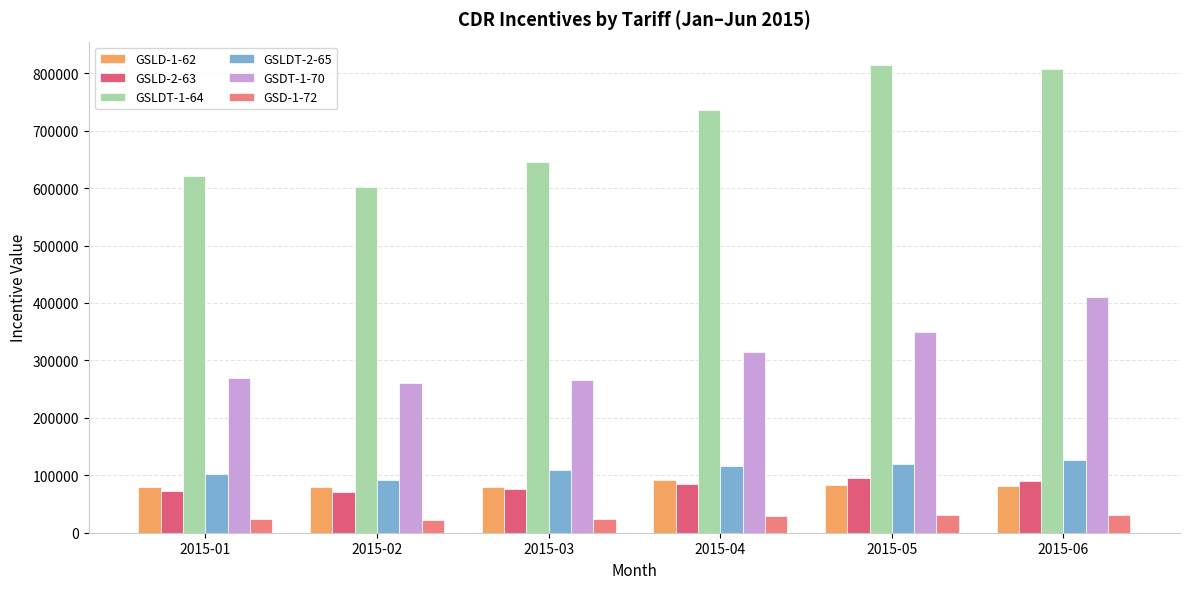

How many values in the GSLDT-1-64 series are below 735458?

3